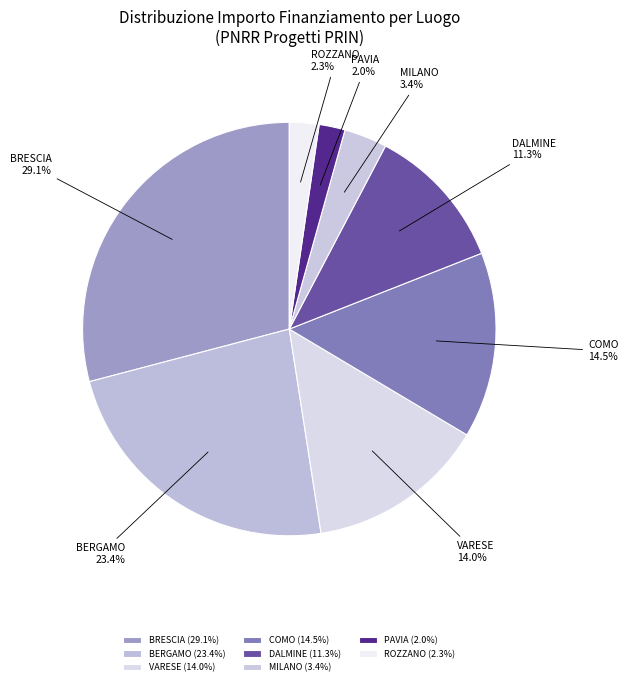

Between DALMINE and COMO, which is larger?

COMO